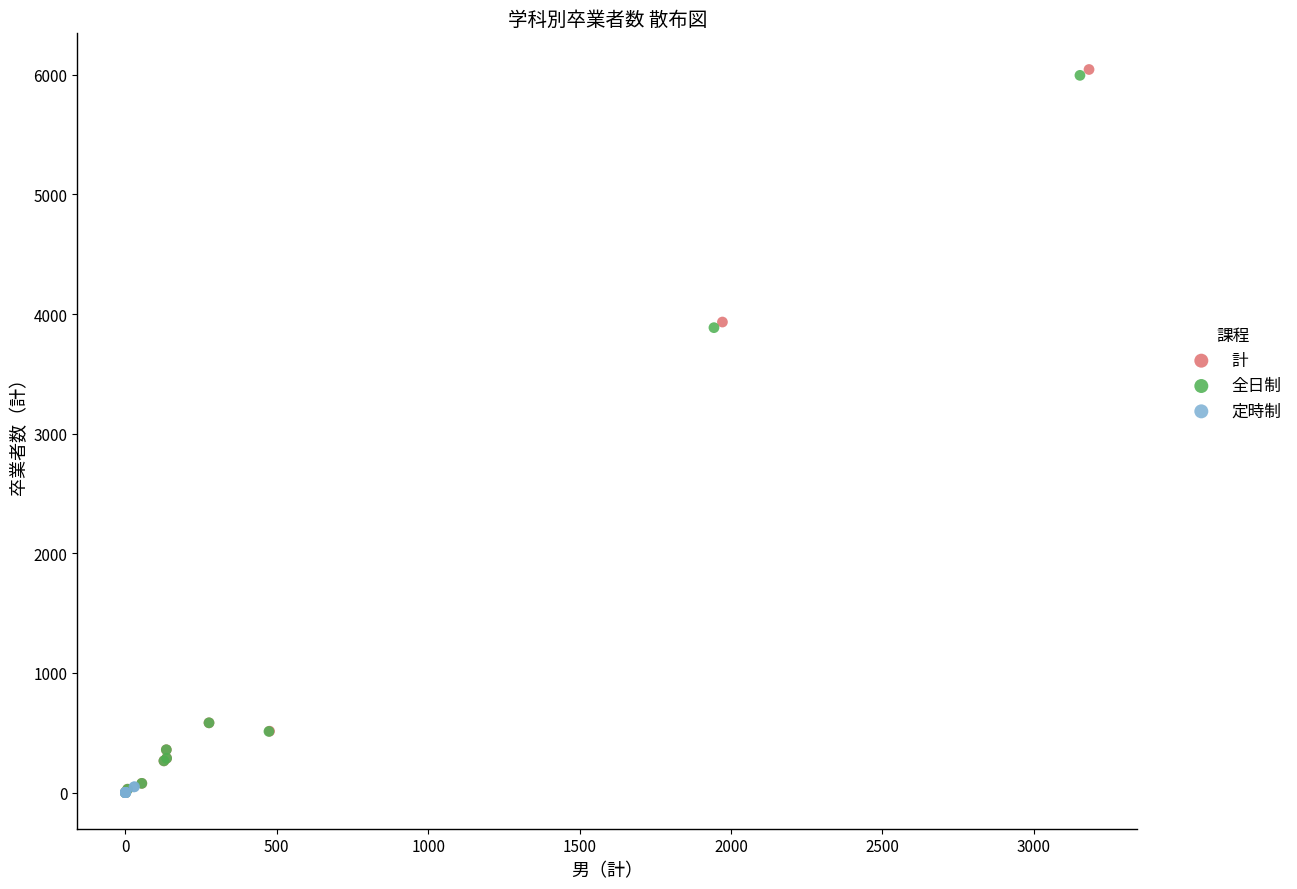

Which series has the largest Y range (max minus min)?

計